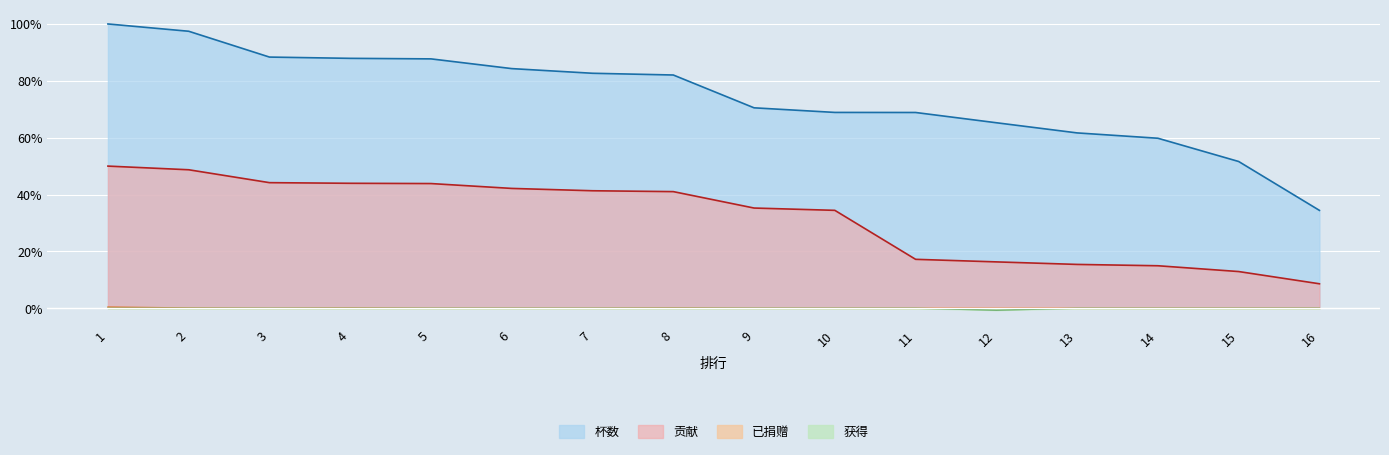

True or false: 已捐赠 and 杯数 cross at least once.

False